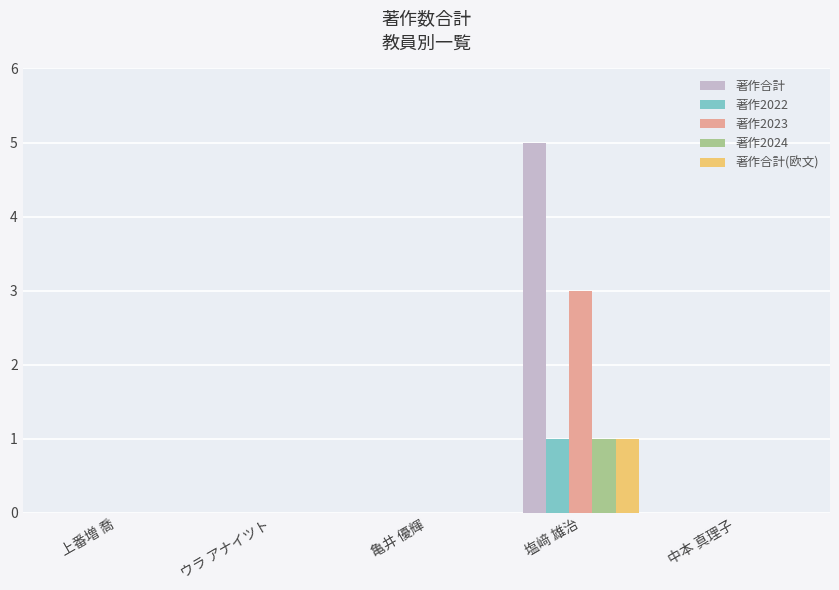

How many series are shown in this chart?

5